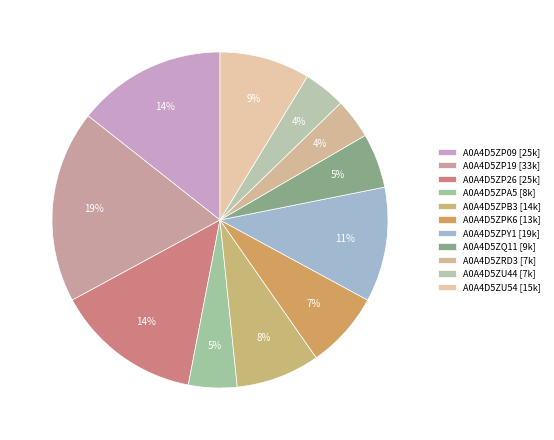

How many segments does this pie chart have?

11